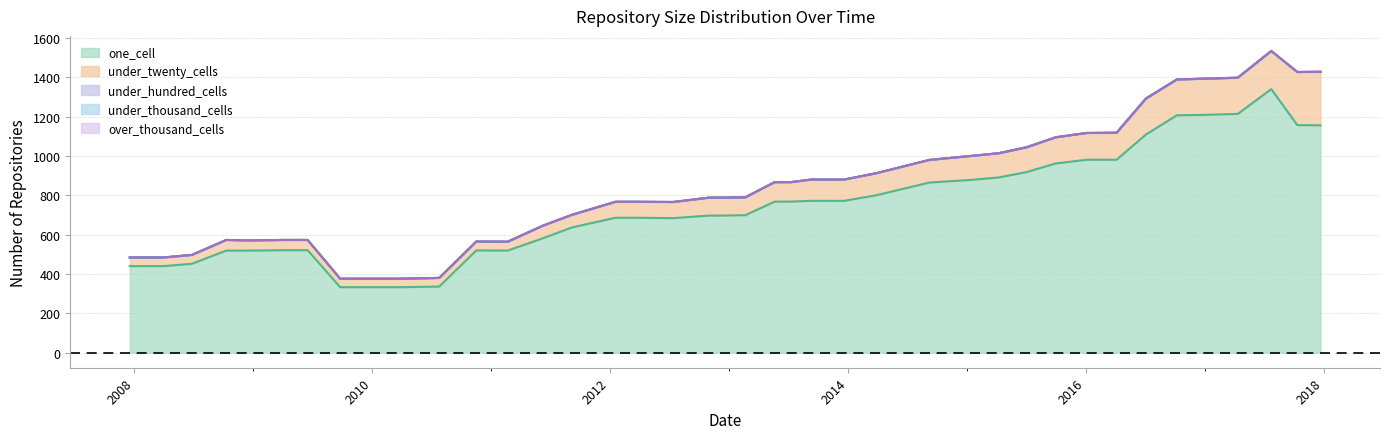

Reading left to right, extract all data points from this chart.

one_cell: 2007-12-19=440	2008-04-01=440	2008-06-27=452	2008-10-10=519	2008-12-17=519	2009-04-06=521	2009-06-17=521	2009-09-25=333	2009-12-16=333	2010-04-01=333	2010-07-26=336	2010-11-17=520	2011-02-21=519	2011-06-10=582	2011-09-05=636	2012-01-18=686	2012-03-26=686	2012-07-13=684	2012-10-31=697	2012-12-11=697	2013-02-20=699	2013-05-21=768	2013-07-09=768	2013-09-10=772	2013-12-20=772	2014-03-28=800	2014-09-08=865	2015-01-19=879	2015-04-09=891	2015-07-03=918	2015-10-01=962	2016-01-04=981	2016-04-05=981	2016-07-04=1109	2016-10-07=1207	2016-12-27=1209	2017-04-12=1214	2017-07-24=1340	2017-10-12=1157	2017-12-22=1156
under_twenty_cells: 2007-12-19=44	2008-04-01=44	2008-06-27=45	2008-10-10=54	2008-12-17=52	2009-04-06=52	2009-06-17=52	2009-09-25=43	2009-12-16=43	2010-04-01=43	2010-07-26=44	2010-11-17=45	2011-02-21=45	2011-06-10=64	2011-09-05=64	2012-01-18=81	2012-03-26=81	2012-07-13=82	2012-10-31=91	2012-12-11=91	2013-02-20=91	2013-05-21=99	2013-07-09=99	2013-09-10=108	2013-12-20=108	2014-03-28=112	2014-09-08=115	2015-01-19=122	2015-04-09=123	2015-07-03=126	2015-10-01=133	2016-01-04=136	2016-04-05=137	2016-07-04=183	2016-10-07=182	2016-12-27=184	2017-04-12=184	2017-07-24=194	2017-10-12=270	2017-12-22=272
under_hundred_cells: 2007-12-19=0	2008-04-01=0	2008-06-27=0	2008-10-10=0	2008-12-17=0	2009-04-06=0	2009-06-17=0	2009-09-25=0	2009-12-16=0	2010-04-01=0	2010-07-26=0	2010-11-17=0	2011-02-21=0	2011-06-10=0	2011-09-05=0	2012-01-18=0	2012-03-26=0	2012-07-13=0	2012-10-31=0	2012-12-11=0	2013-02-20=0	2013-05-21=0	2013-07-09=0	2013-09-10=0	2013-12-20=0	2014-03-28=0	2014-09-08=0	2015-01-19=0	2015-04-09=0	2015-07-03=0	2015-10-01=0	2016-01-04=0	2016-04-05=0	2016-07-04=0	2016-10-07=0	2016-12-27=0	2017-04-12=0	2017-07-24=0	2017-10-12=0	2017-12-22=0
under_thousand_cells: 2007-12-19=0	2008-04-01=0	2008-06-27=0	2008-10-10=0	2008-12-17=0	2009-04-06=0	2009-06-17=0	2009-09-25=0	2009-12-16=0	2010-04-01=0	2010-07-26=0	2010-11-17=0	2011-02-21=0	2011-06-10=0	2011-09-05=0	2012-01-18=0	2012-03-26=0	2012-07-13=0	2012-10-31=0	2012-12-11=0	2013-02-20=0	2013-05-21=0	2013-07-09=0	2013-09-10=0	2013-12-20=0	2014-03-28=0	2014-09-08=0	2015-01-19=0	2015-04-09=0	2015-07-03=0	2015-10-01=0	2016-01-04=0	2016-04-05=0	2016-07-04=0	2016-10-07=0	2016-12-27=0	2017-04-12=0	2017-07-24=0	2017-10-12=0	2017-12-22=0
over_thousand_cells: 2007-12-19=0	2008-04-01=0	2008-06-27=0	2008-10-10=0	2008-12-17=0	2009-04-06=0	2009-06-17=0	2009-09-25=0	2009-12-16=0	2010-04-01=0	2010-07-26=0	2010-11-17=0	2011-02-21=0	2011-06-10=0	2011-09-05=0	2012-01-18=0	2012-03-26=0	2012-07-13=0	2012-10-31=0	2012-12-11=0	2013-02-20=0	2013-05-21=0	2013-07-09=0	2013-09-10=0	2013-12-20=0	2014-03-28=0	2014-09-08=0	2015-01-19=0	2015-04-09=0	2015-07-03=0	2015-10-01=0	2016-01-04=0	2016-04-05=0	2016-07-04=0	2016-10-07=0	2016-12-27=0	2017-04-12=0	2017-07-24=0	2017-10-12=0	2017-12-22=0